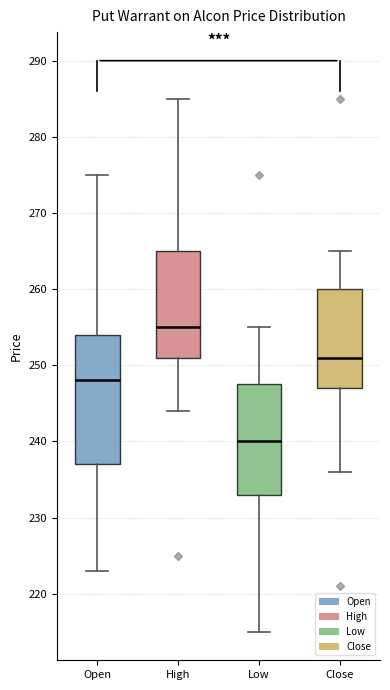

Reading left to right, read every box against the y-axis: the position of its median line, the range the box covers, and the ends of its whiskers. The values are not printed on the chart, so give them approximately, as read against the axis.

Open: median 248, box 237 to 254, whiskers 223 to 275
High: median 255, box 251 to 265, whiskers 244 to 285
Low: median 240, box 233 to 248, whiskers 215 to 255
Close: median 251, box 247 to 260, whiskers 236 to 265